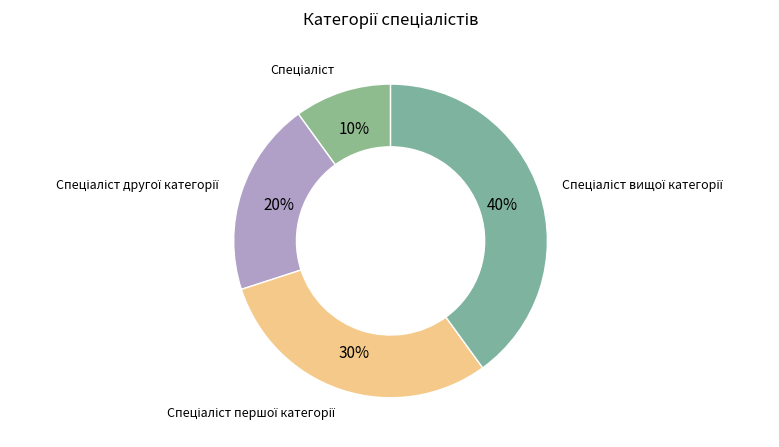

Does any single category account for the majority?

No